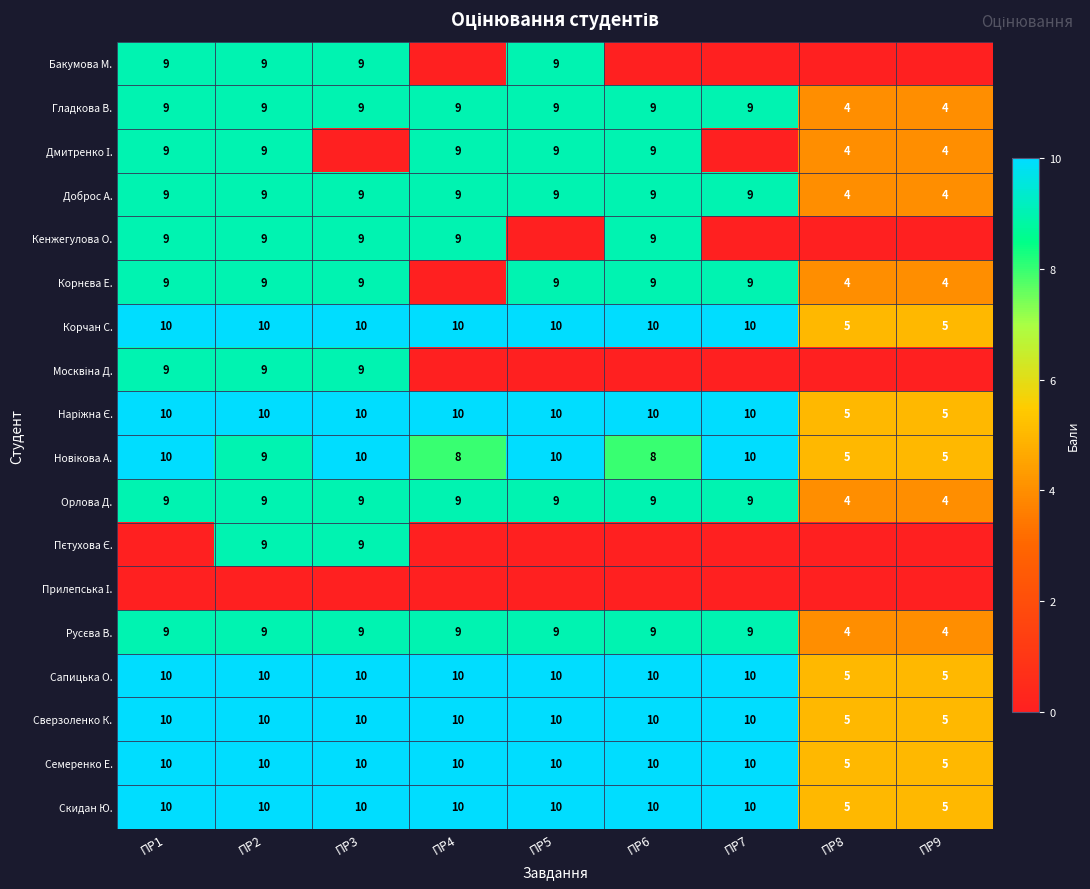

At which category is the sum across all series the highest?

ПР2